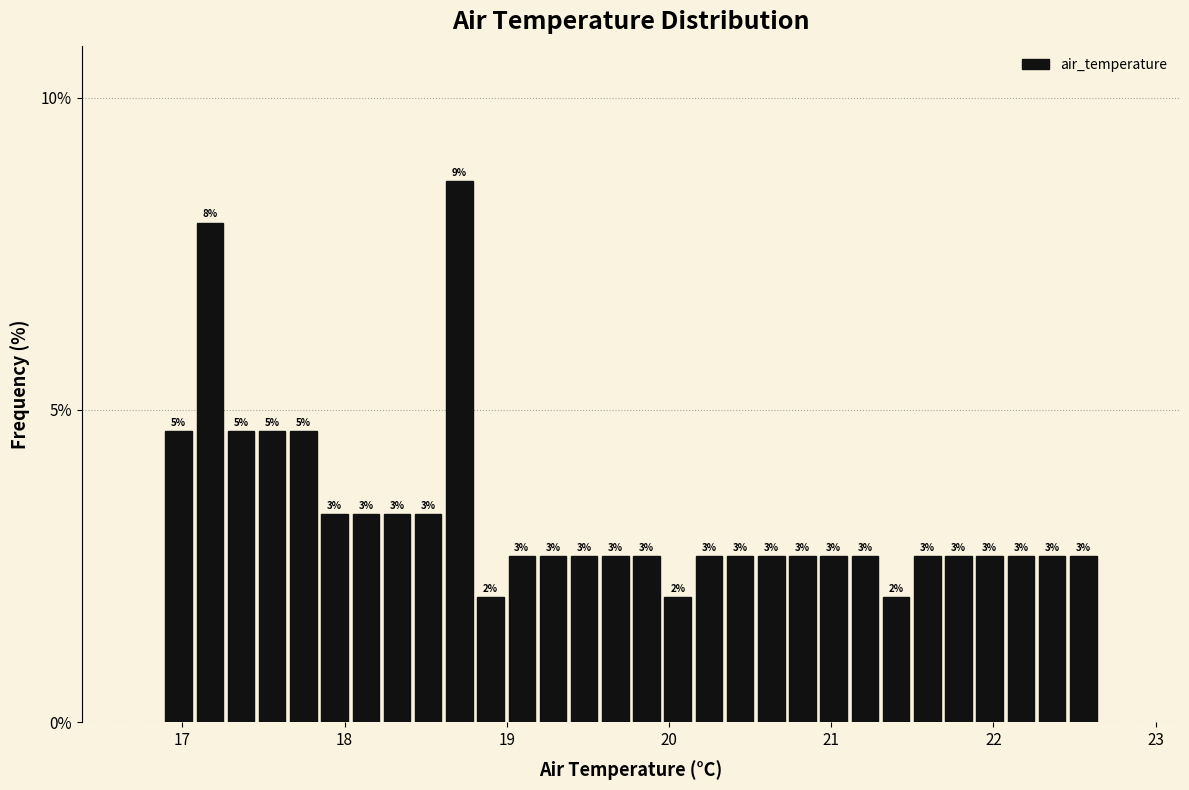

Read against the x-axis, roughly where is the centre of the tallest bar?

18.7